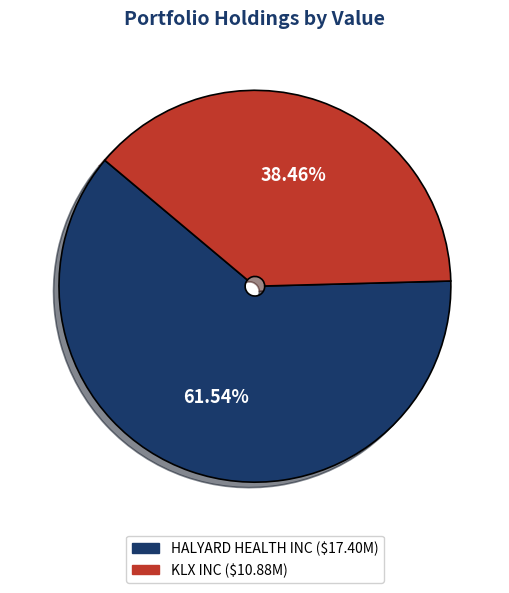

Does KLX INC account for over 50% of the chart?

No